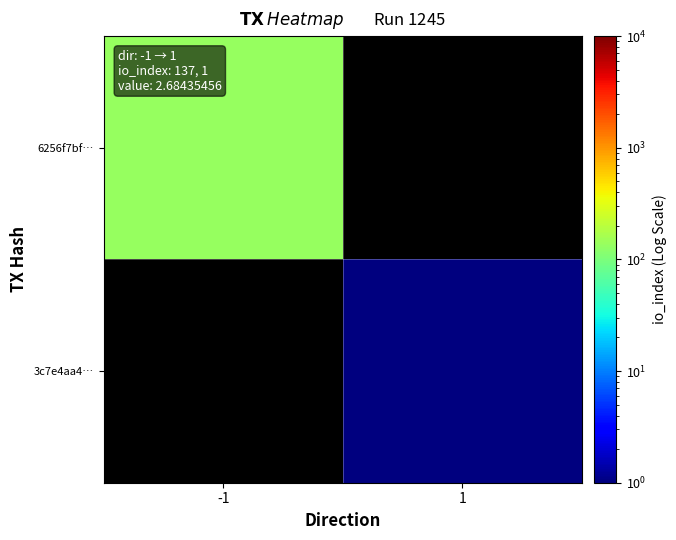

The value of 6256f7bf… at -1 is 204.8. True or false?

False